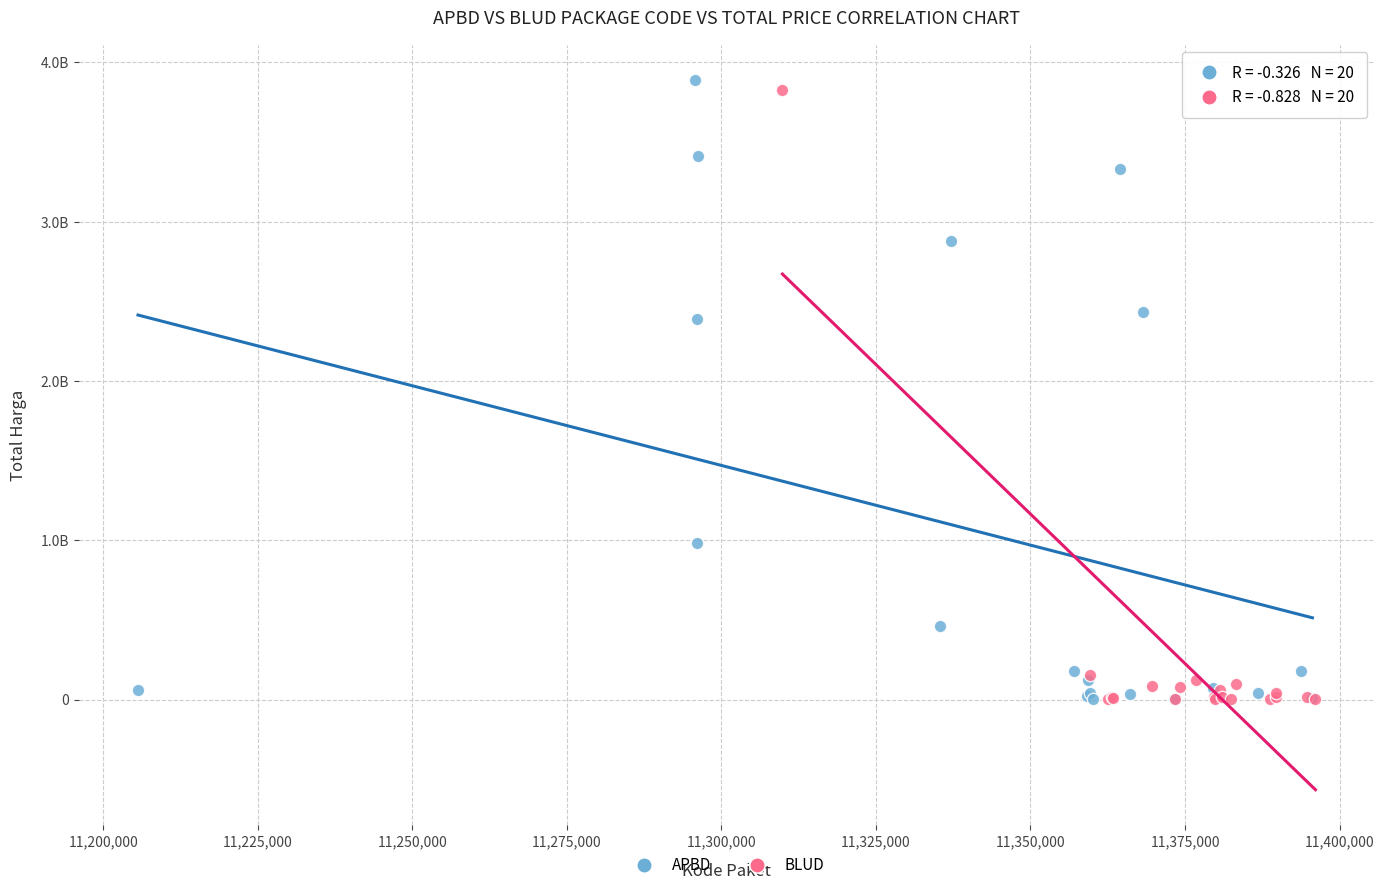

What are all the series names shown in the legend?

APBD, BLUD